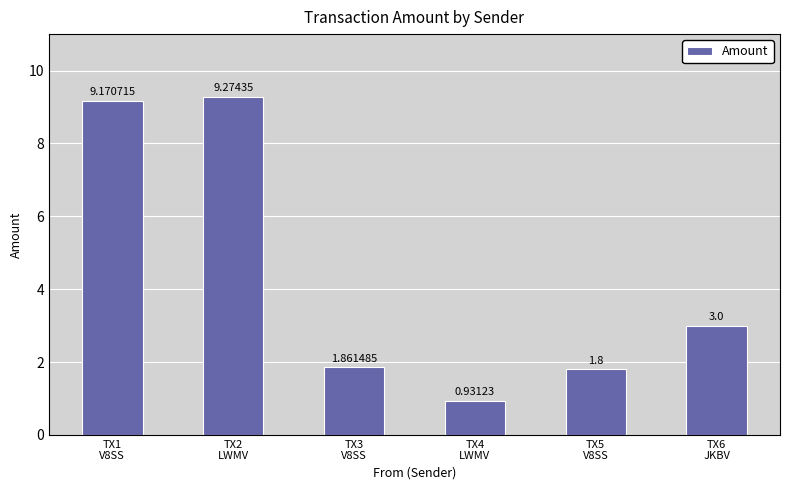

What is the difference between the maximum and minimum values?

8.3